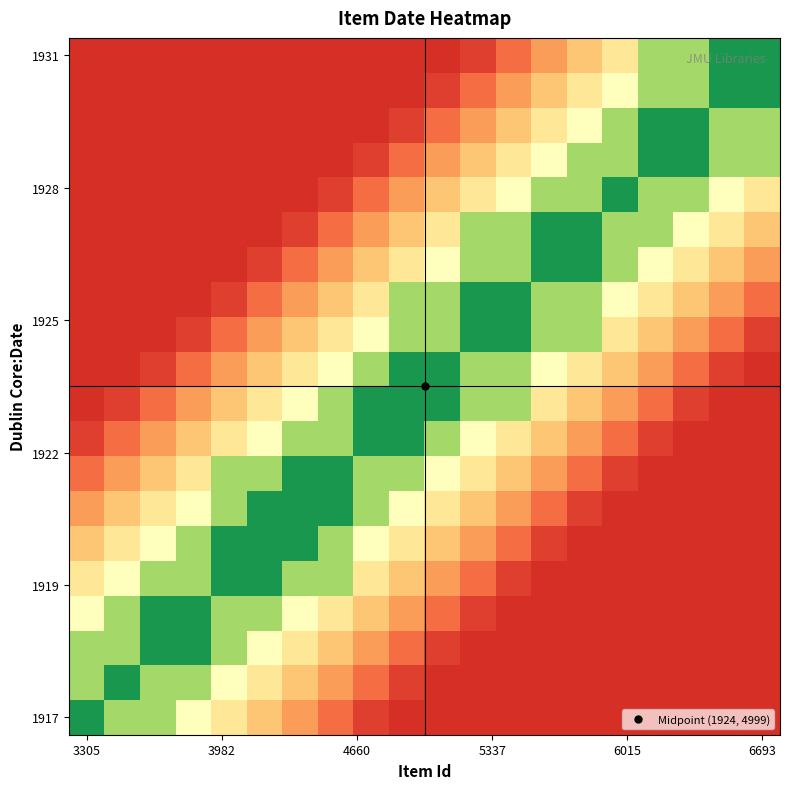

What is the smallest value displayed?

0.1